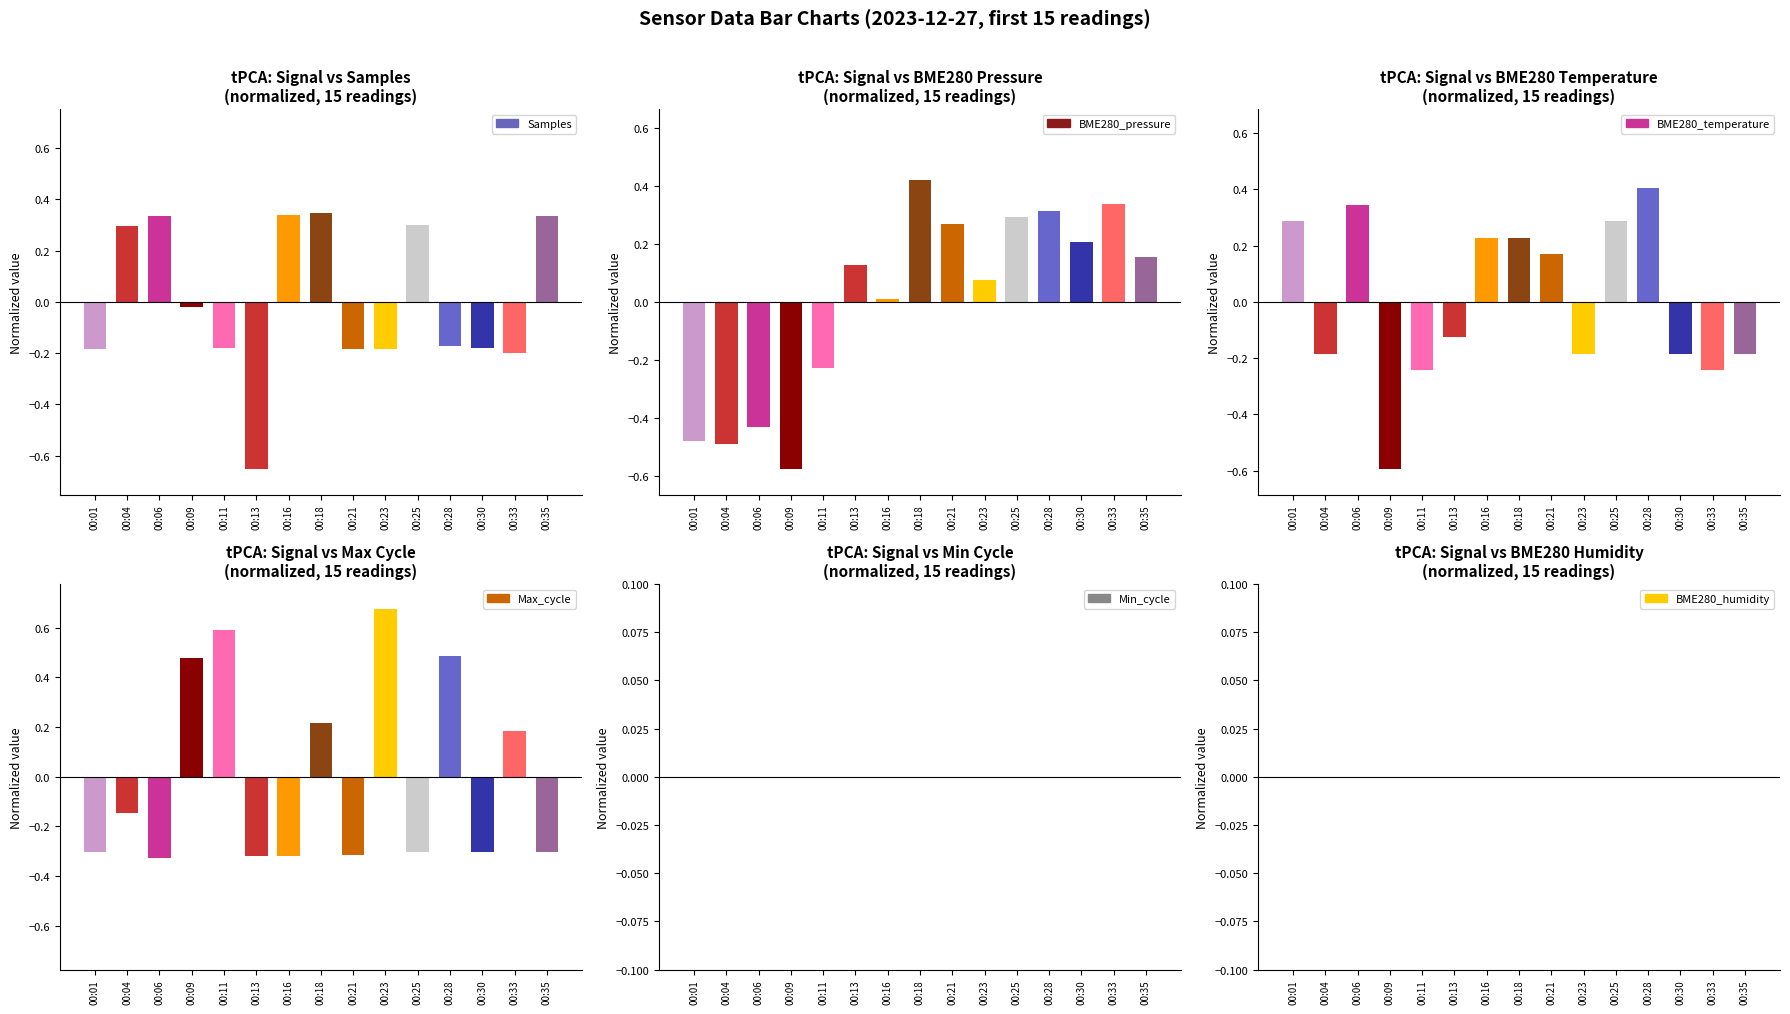

What is the approximate value of BME280_temperature at 00:18?

0.2